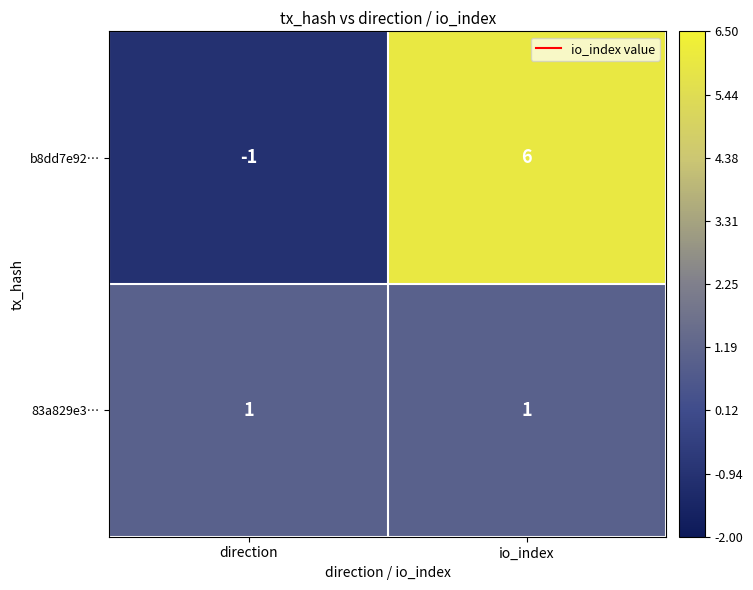

Reading left to right, extract all data points from this chart.

b8dd7e92…: -1	6
83a829e3…: 1	1